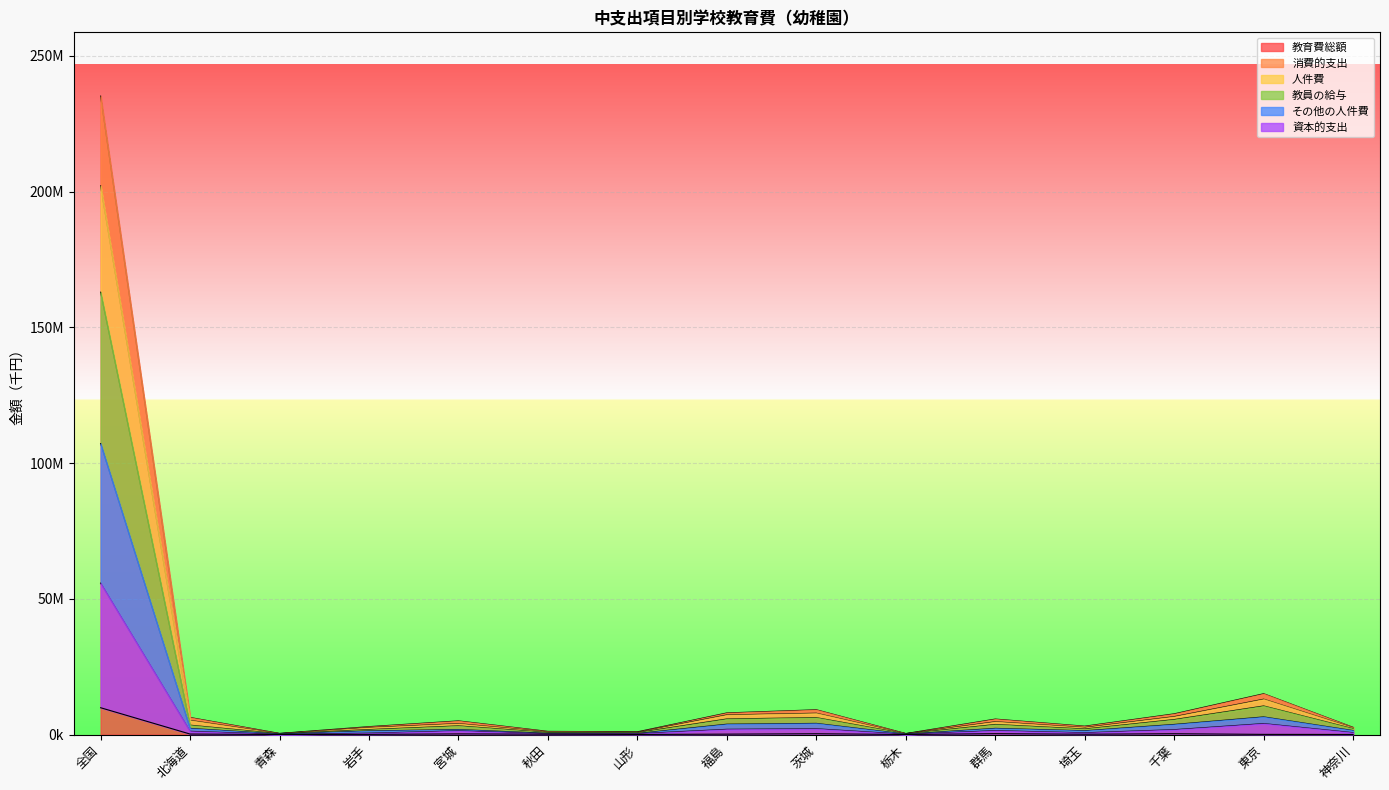

Rank the series by their maximum value, from highest to lowest.

教育費総額, 消費的支出, 人件費, 教員の給与, その他の人件費, 資本的支出